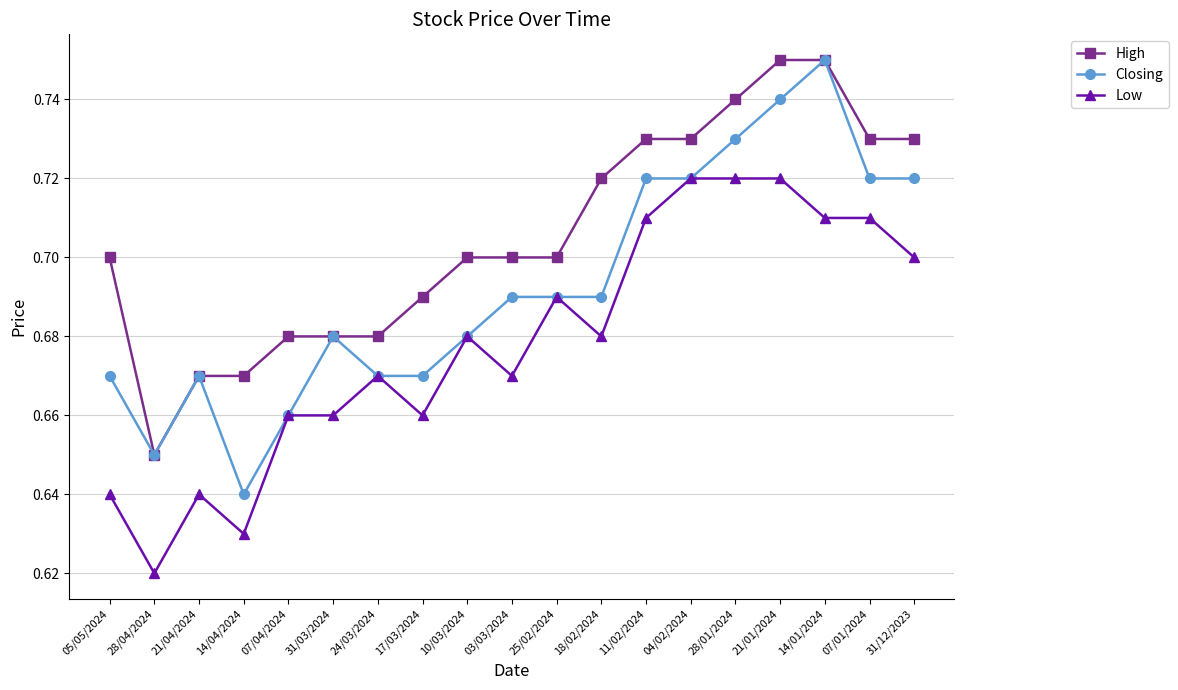

True or false: High has a value of 0.7 at 07/01/2024.

True